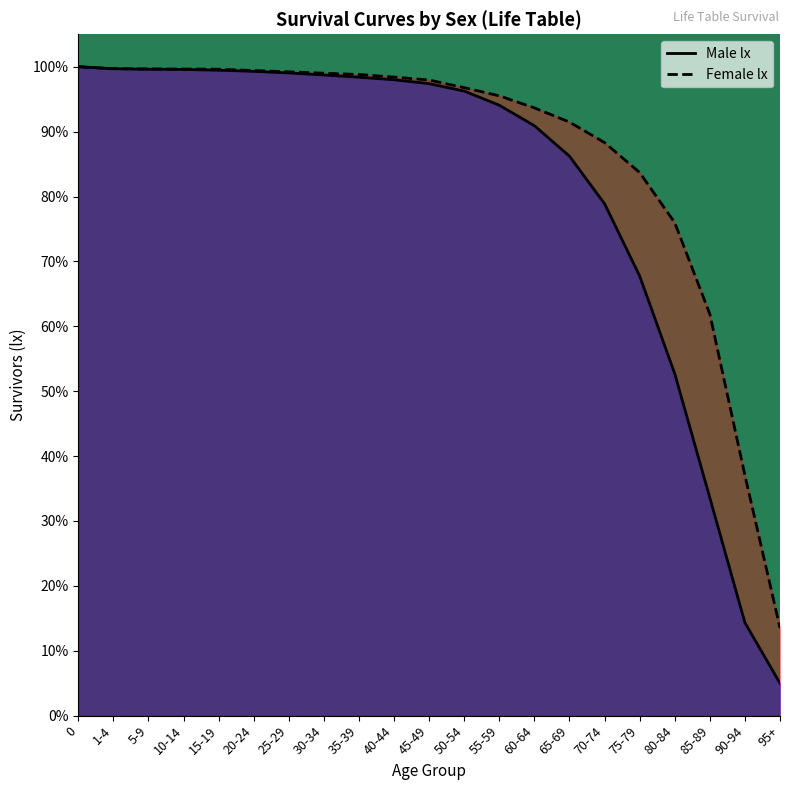

Read the Male lx value at 40-44.

98.0